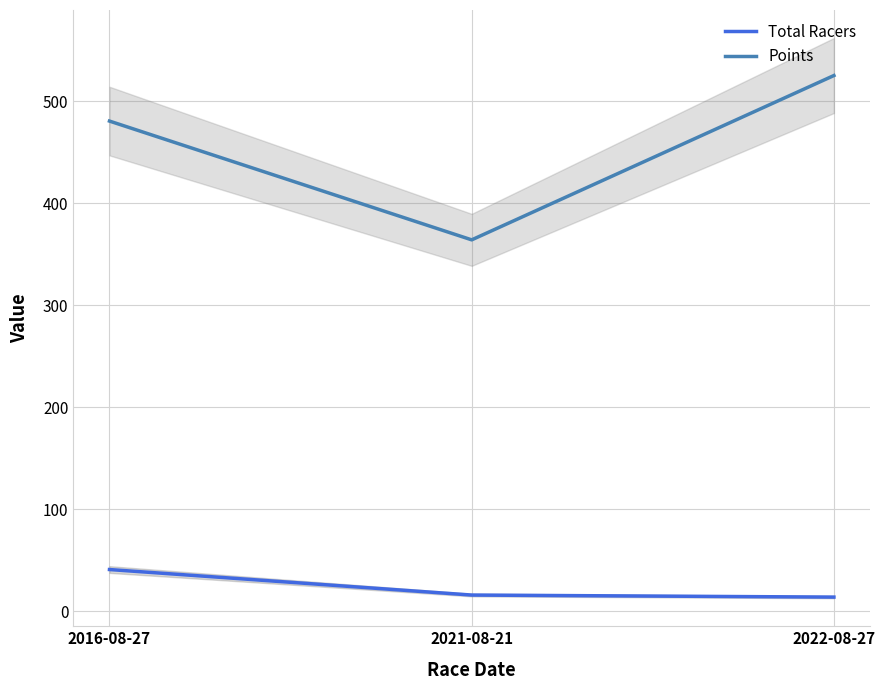

The Points series shows 480.4 at 2016-08-27. True or false?

True